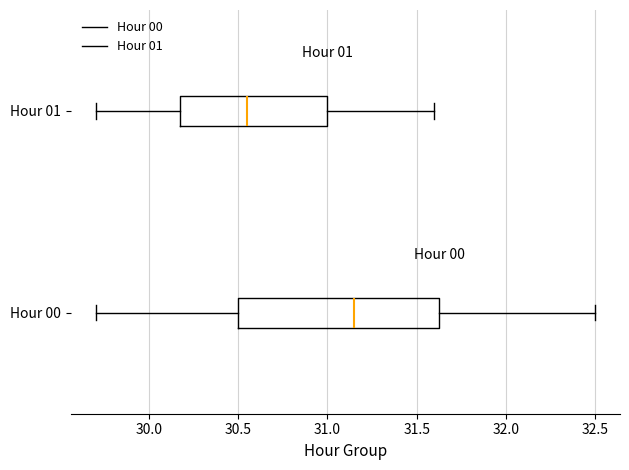

Comparing the boxes themselves (not the whiskers), which one is the widest?

Hour 00